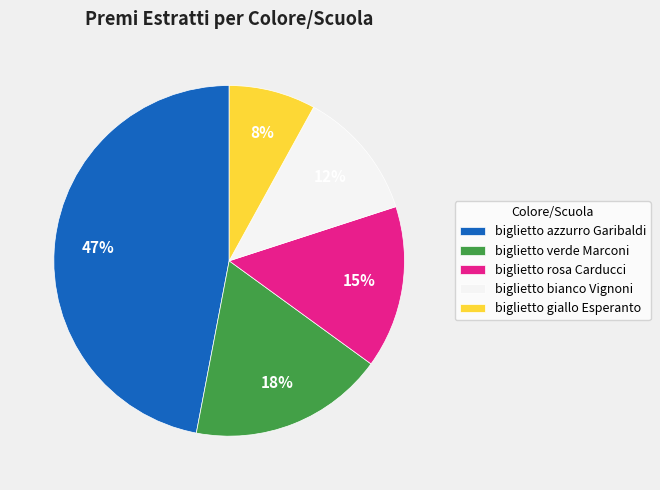

To the nearest percent, what is the difference between the largest and smallest slice percentages?

39%